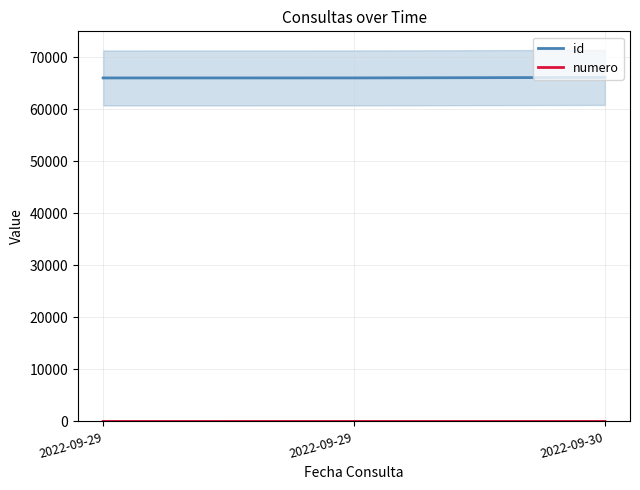

At which label does numero reach its peak?

2022-09-30